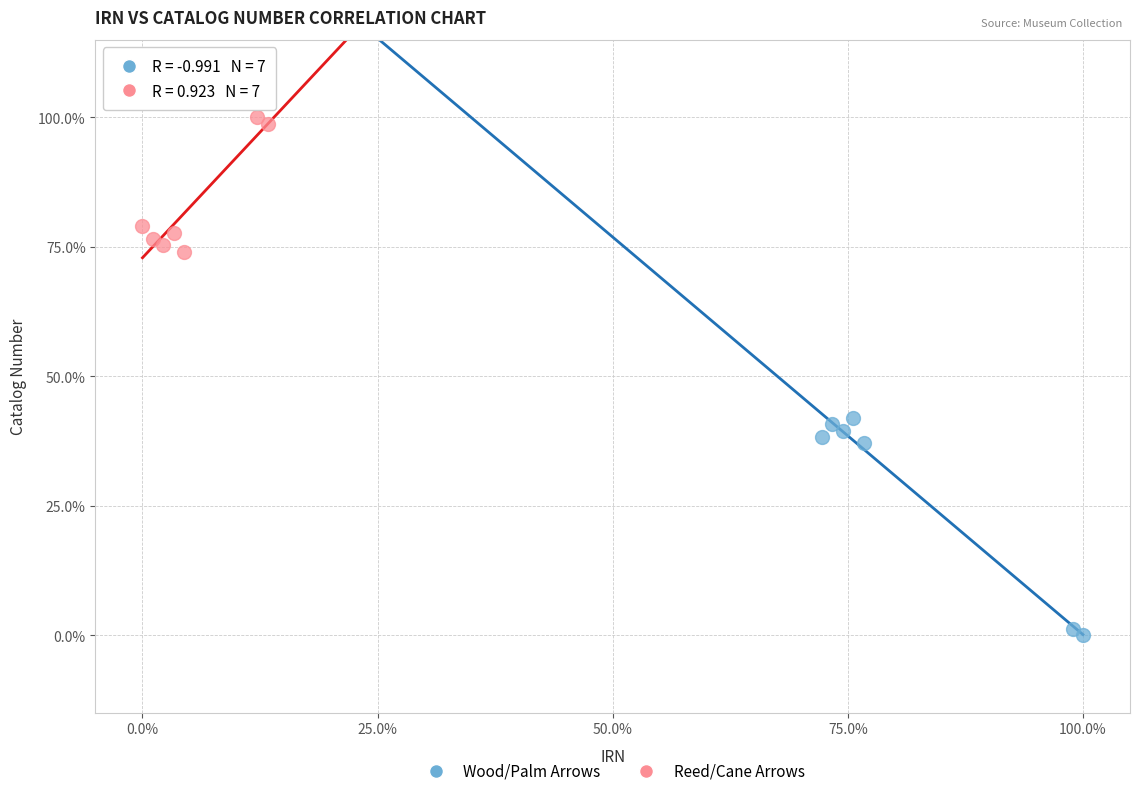

Which series contains the lowest Y value?

Wood/Palm Arrows